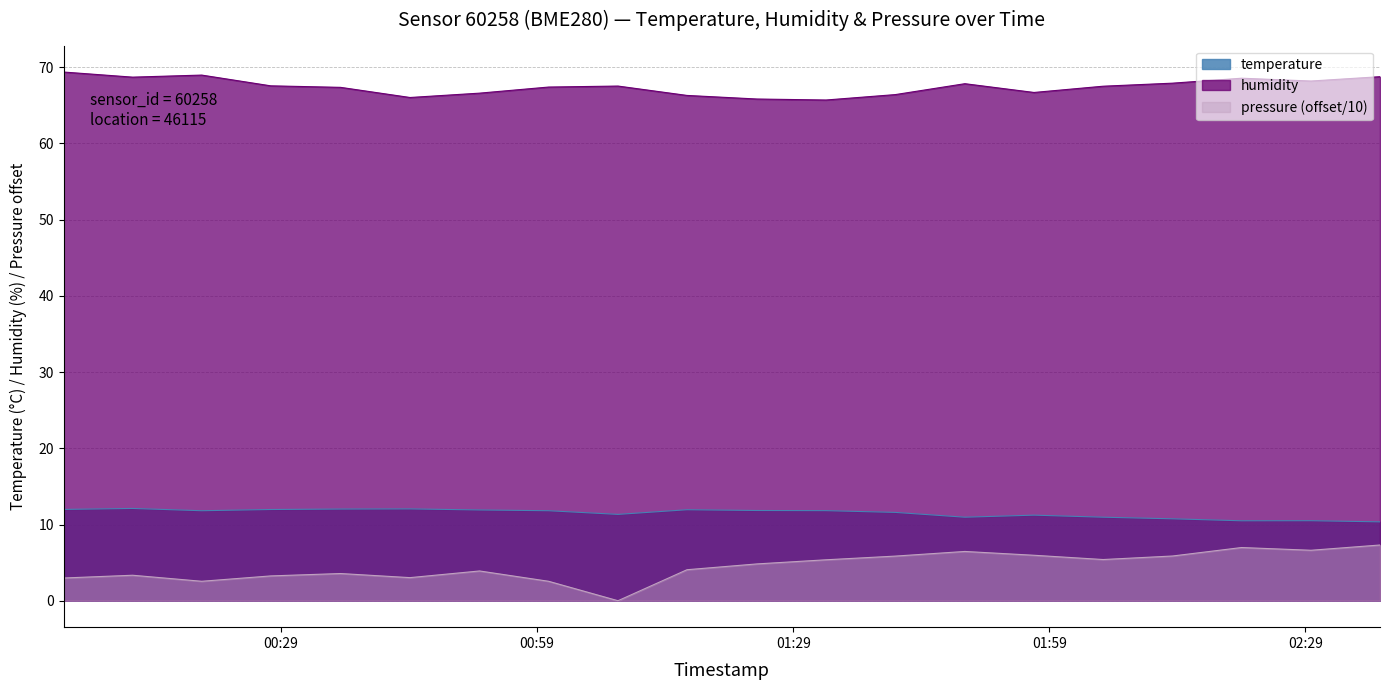

In temperature, how many points are lower than both neighbors (excluding endpoints)?

4